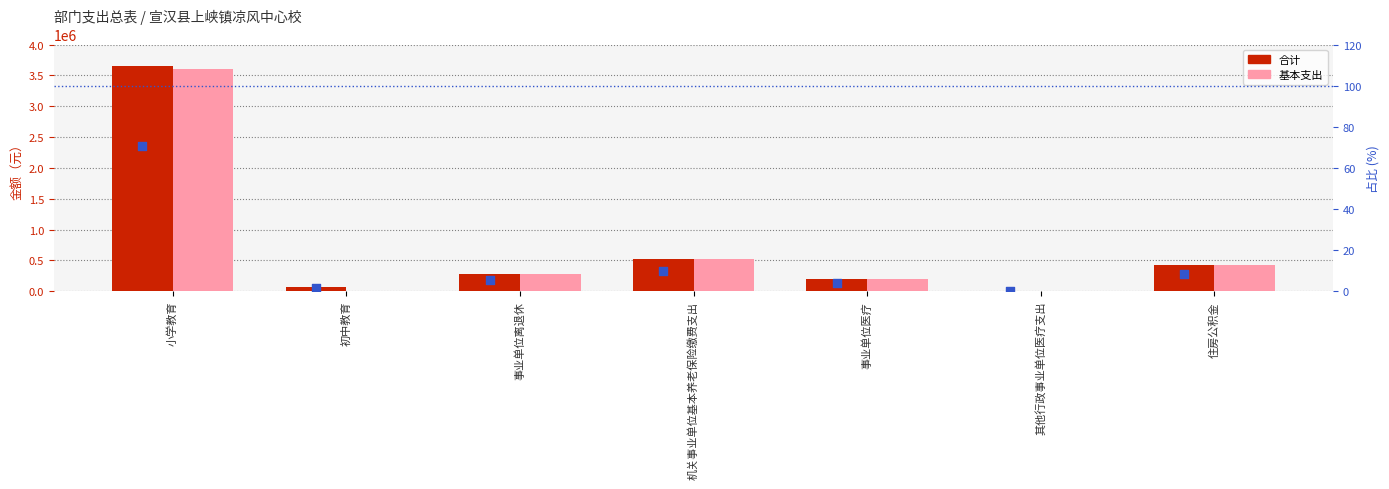

Which series has the largest Y range (max minus min)?

合计